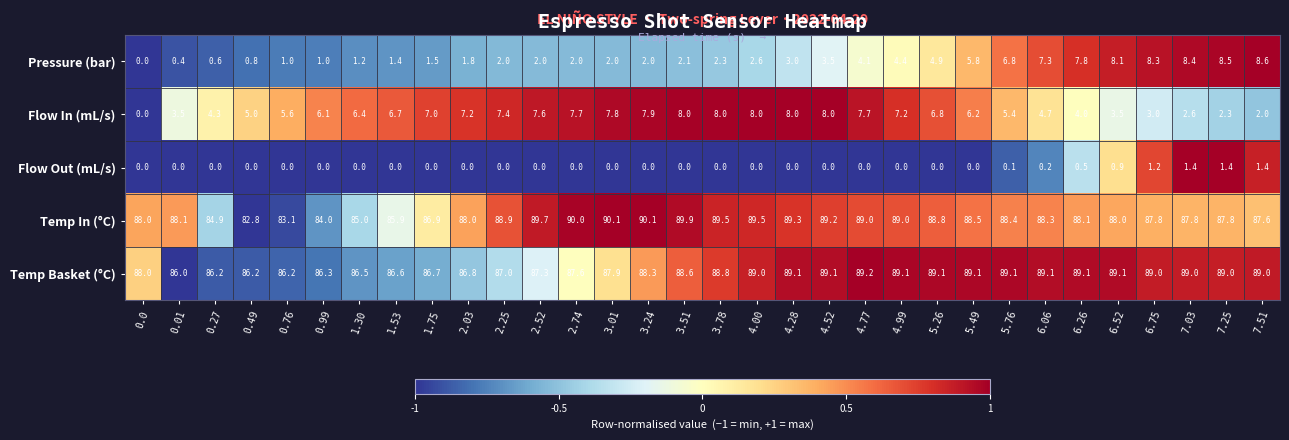

What is the maximum value shown in the chart?

90.1